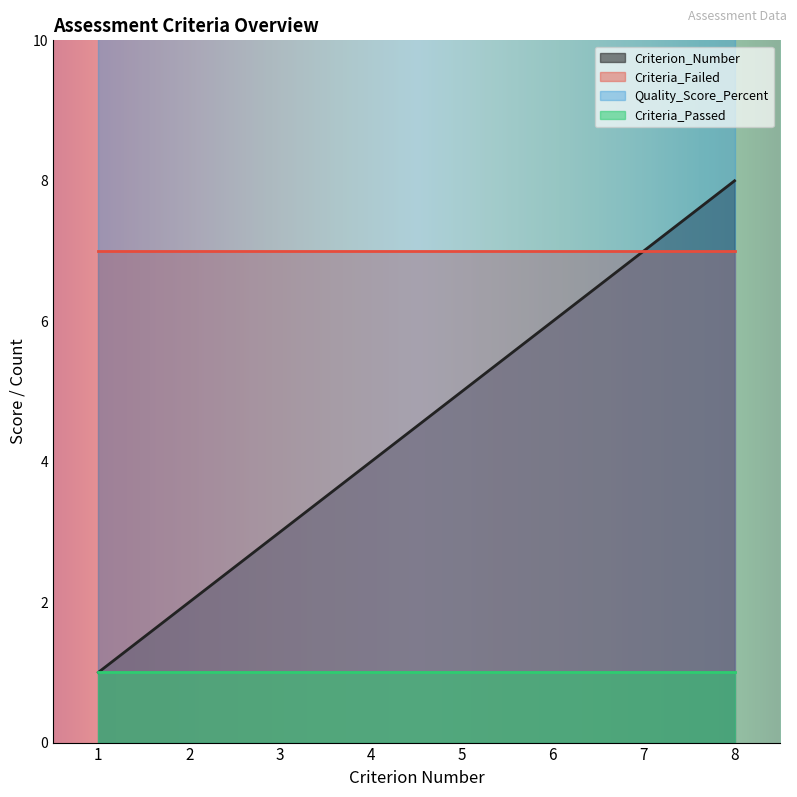

What is the spread (max minus min) of values at 8?

11.5